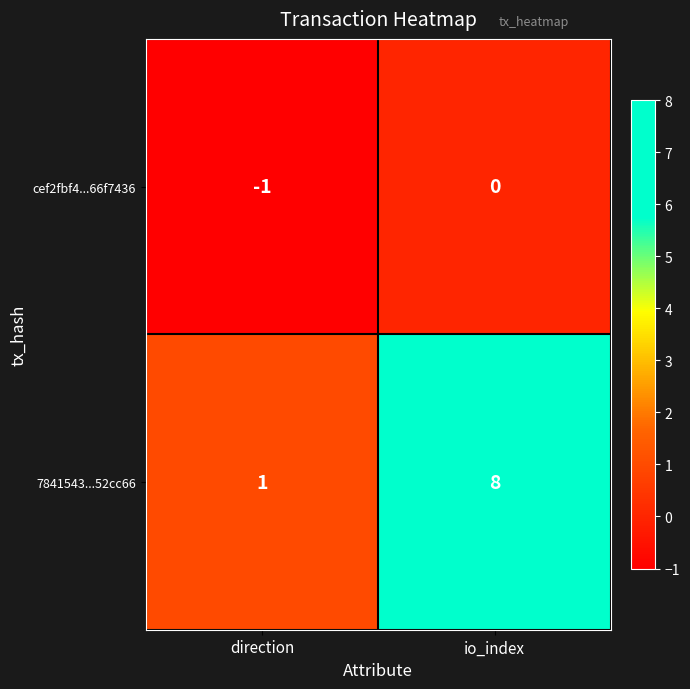

Which series changed the most between direction and io_index?

7841543...52cc66